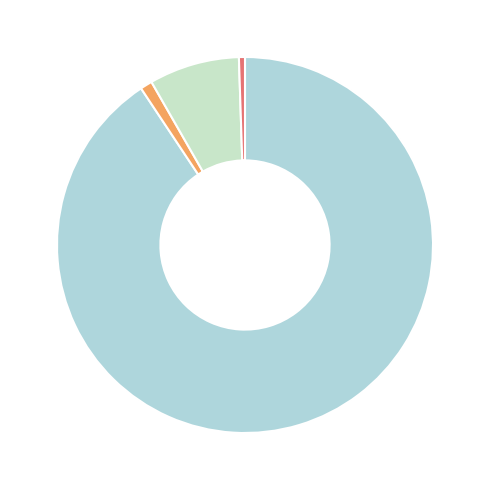

How many slices are in this pie chart?

4